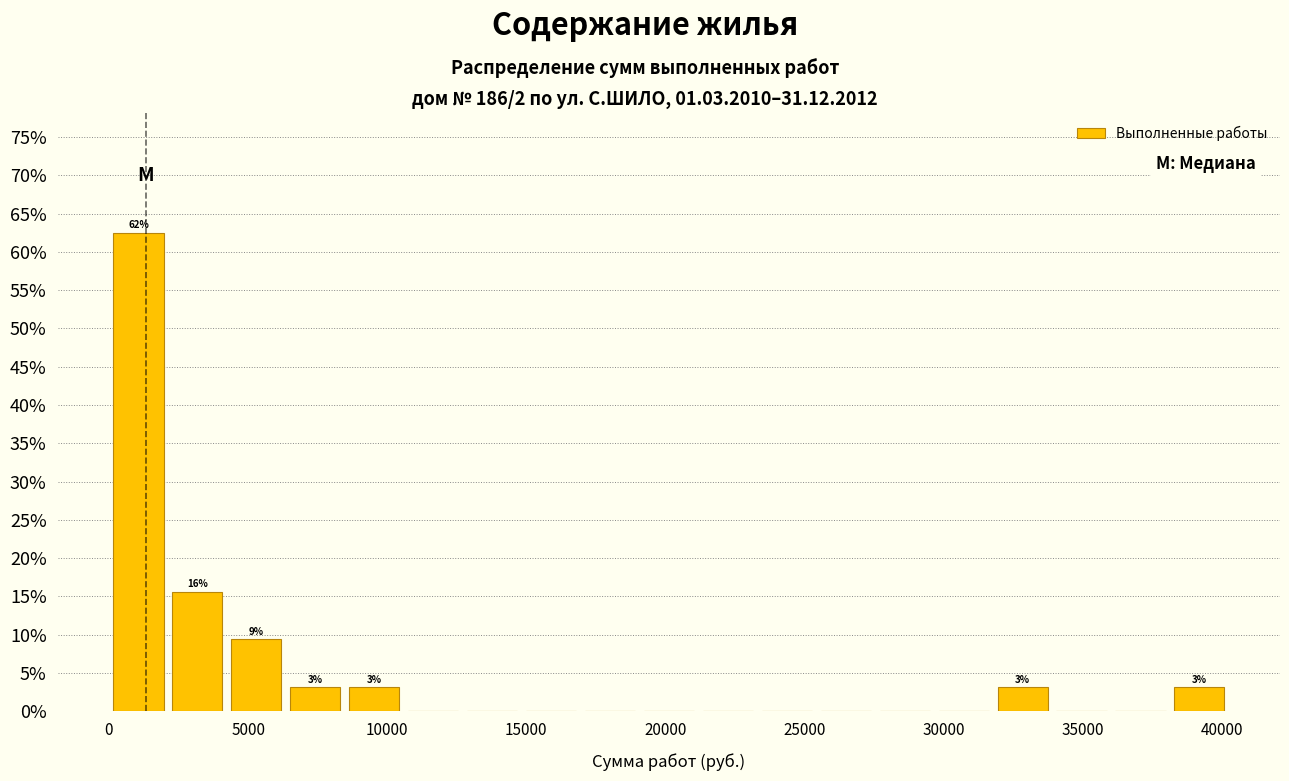

Over which range of the x-axis is the bar tallest?

0 to 2000